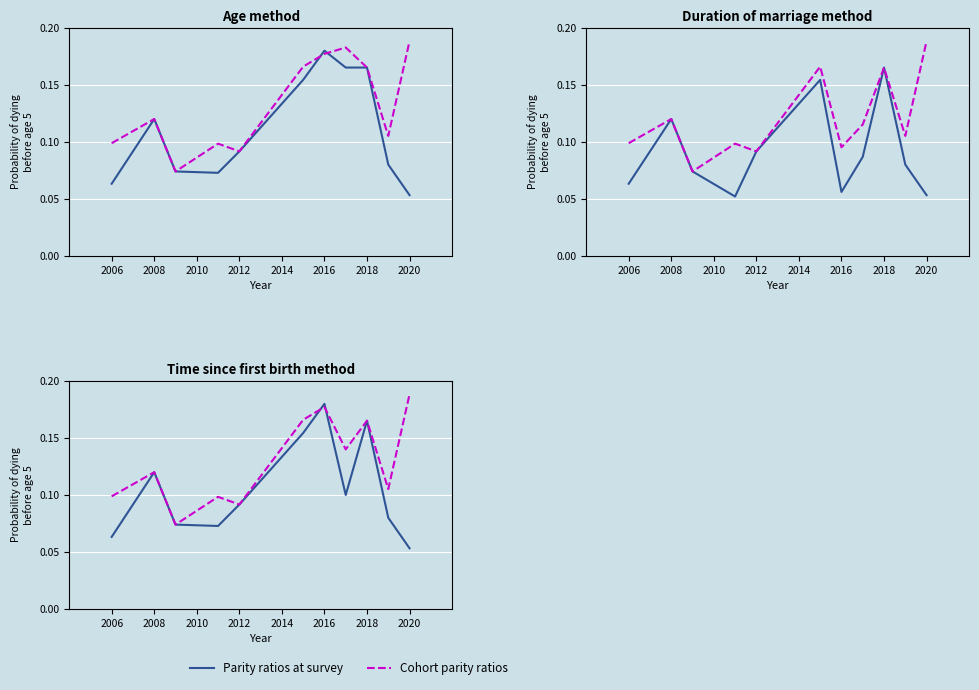

What is the difference between the second highest and minimum values in the Cohort parity ratios series?

0.1